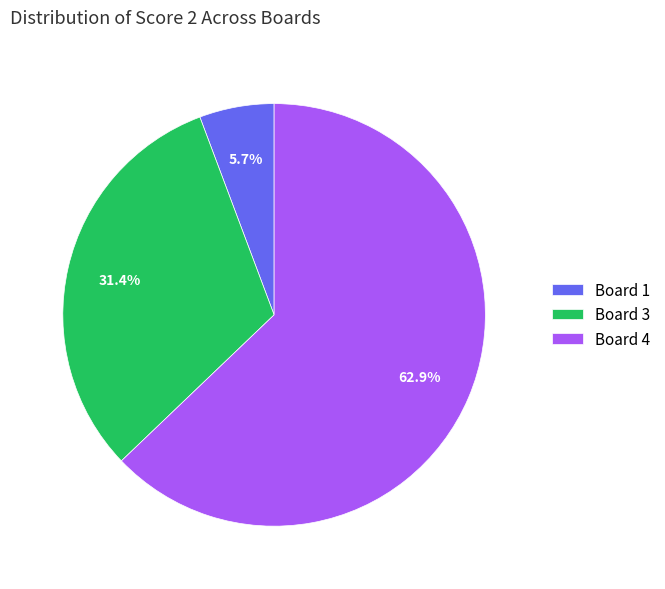

Does Board 1 represent more than half of the total?

No